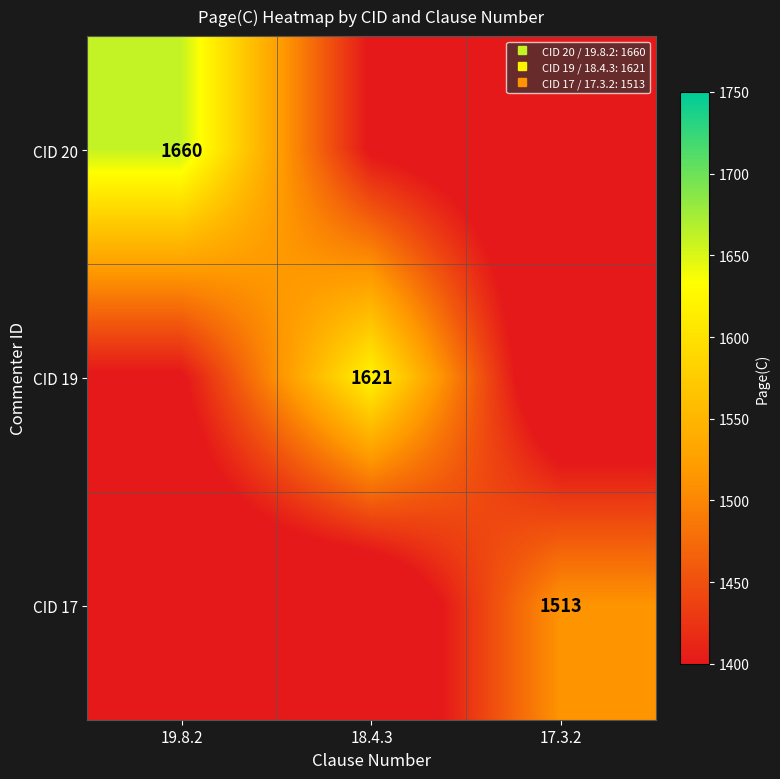

What is the maximum value shown in the chart?

1660.0